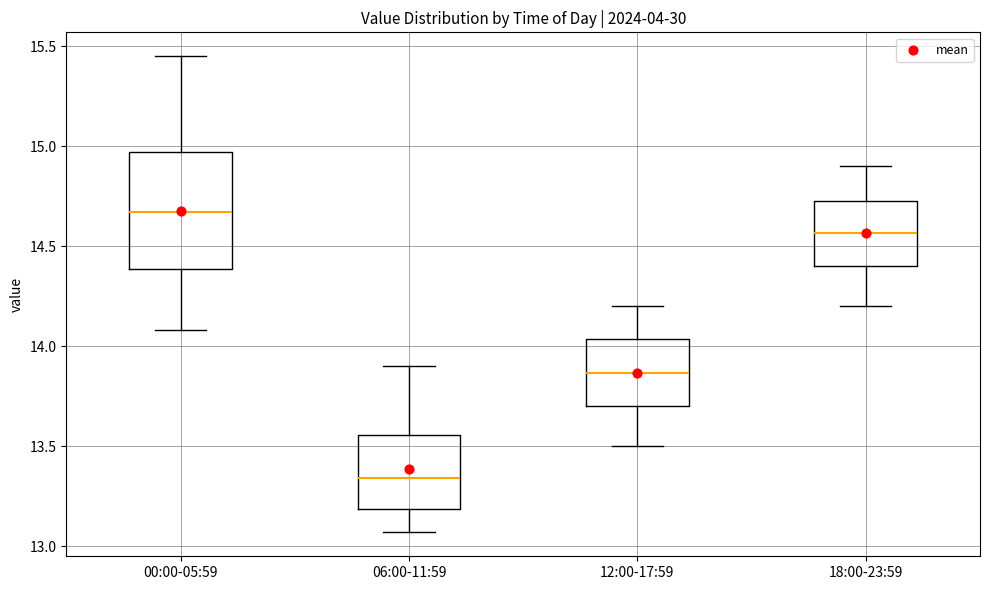

Where does the lower whisker of the box for 18:00-23:59 end on the y-axis? The values are not printed on the chart, so give them approximately, as read against the axis.

14.20